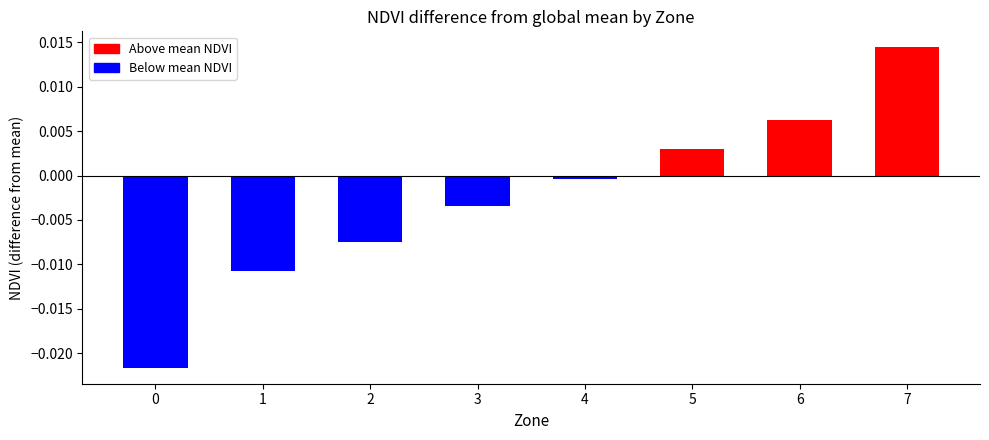

True or false: the data shows 0.1 at 3.

False